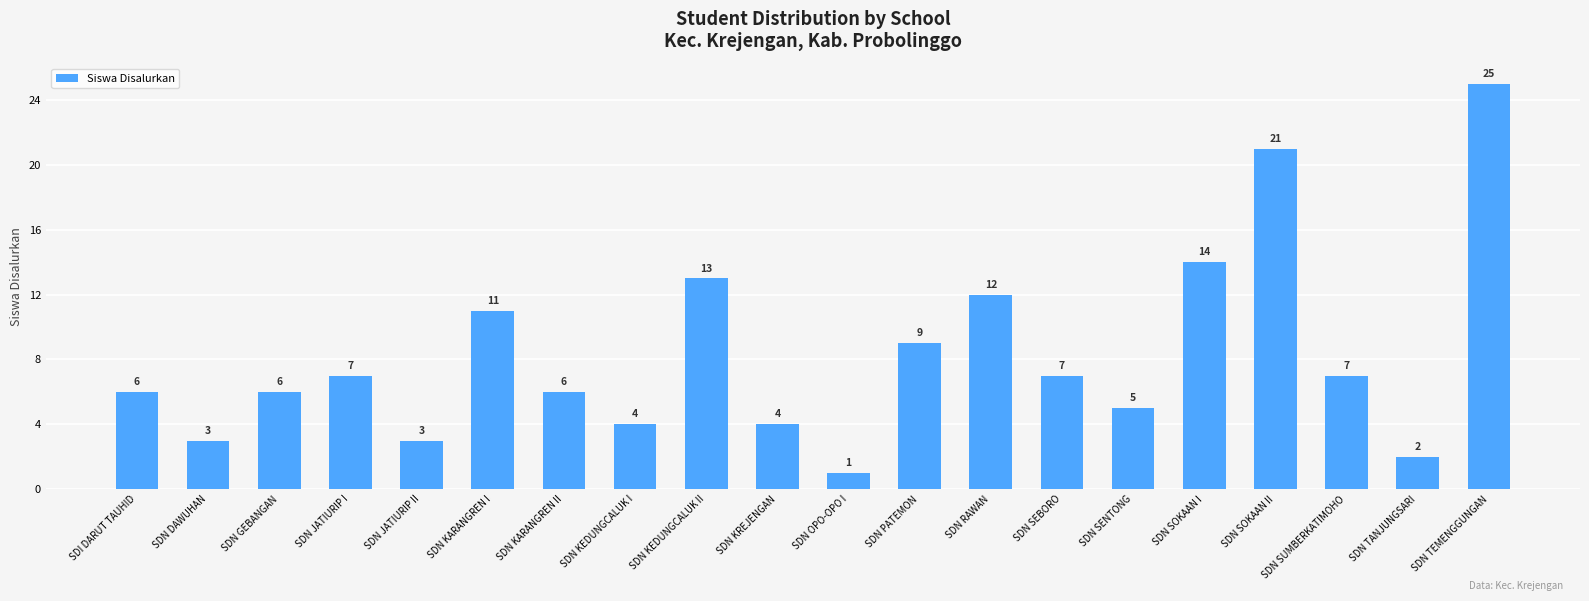

At which label is the value closest to 13?

SDN KEDUNGCALUK II